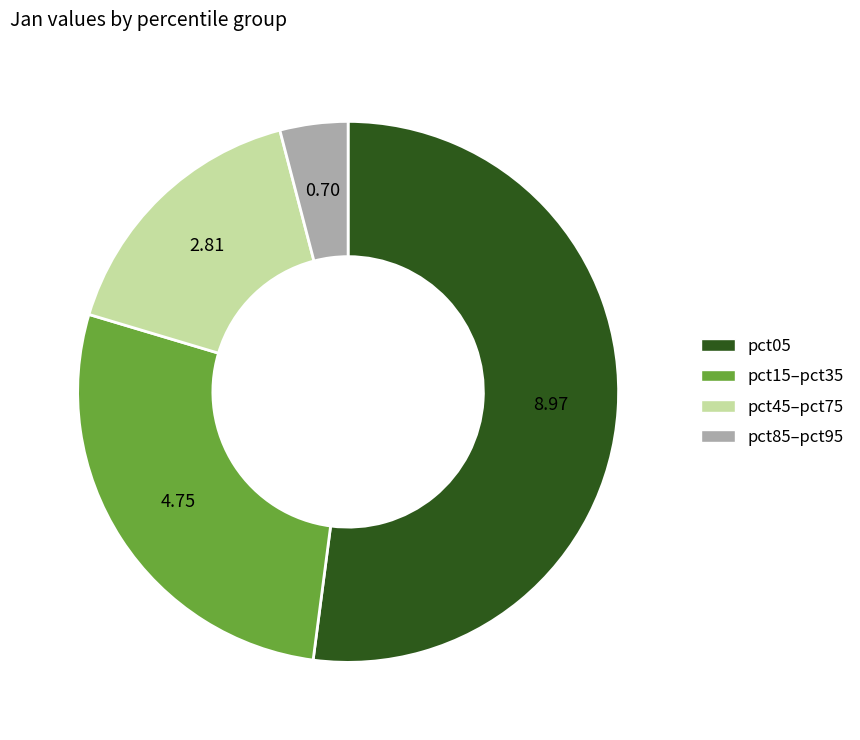

How many segments does this pie chart have?

4